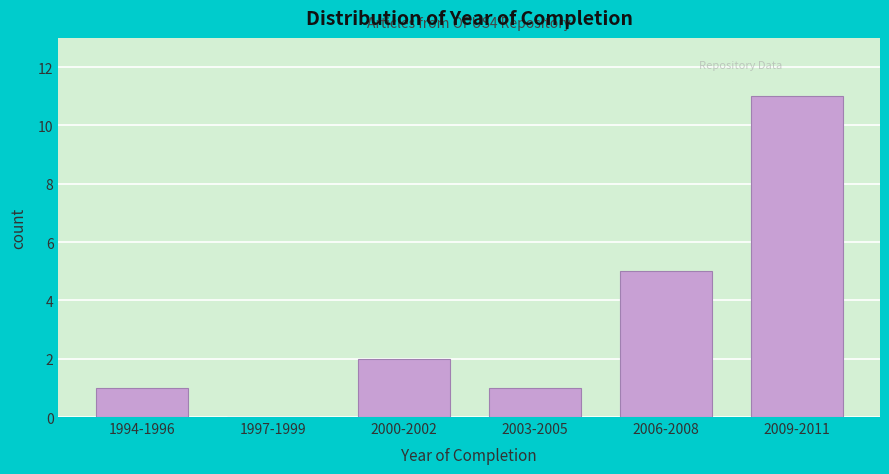

Reading right to left, list all the values displayed in this chart.

2009-2011=11	2006-2008=5	2003-2005=1	2000-2002=2	1997-1999=0	1994-1996=1